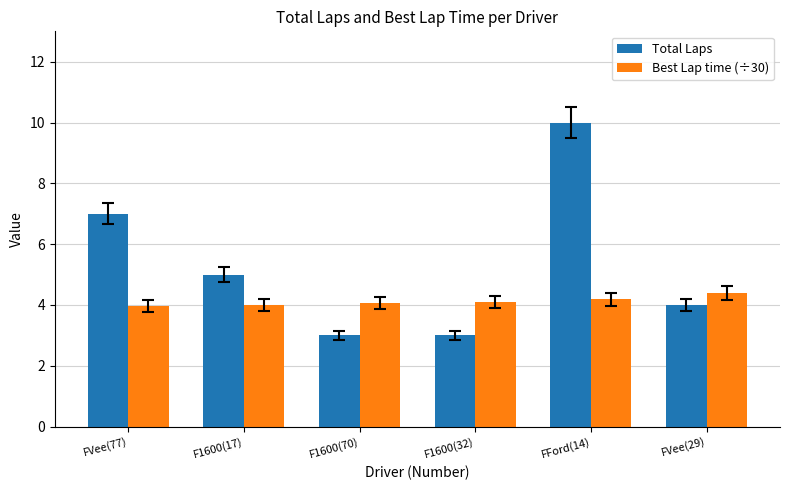

The value of Best Lap time (÷30) at F1600(32) is 2.7. True or false?

False